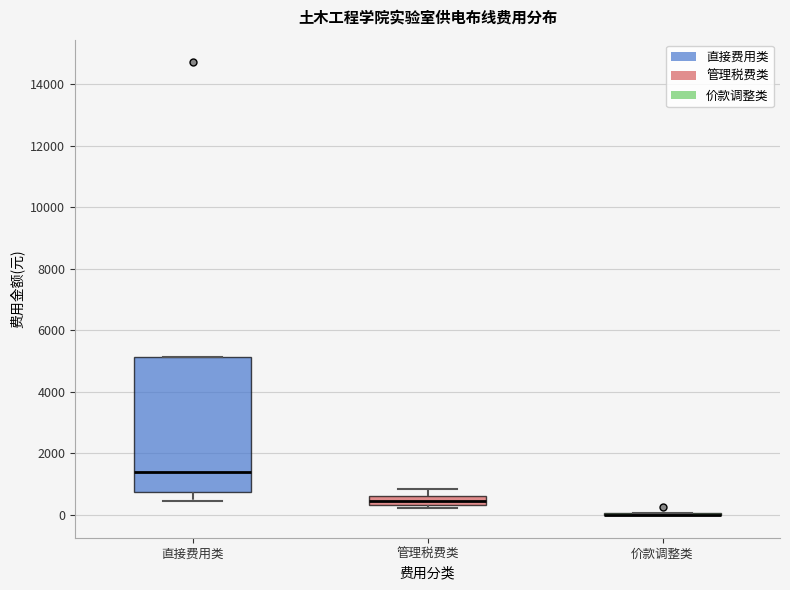

Reading left to right, transcribe this box plot: for each box, give where its median line is, the range the box spans, and where its two whiskers end, as read against the y-axis. The values are not printed on the chart, so give them approximately, as read against the axis.

直接费用类: median 1400, box 800 to 5200, whiskers 400 to 5200
管理税费类: median 400 (inside the box), box 400 to 600, whiskers 200 to 800
价款调整类: box collapsed to a line at 0, whiskers 0 to 0